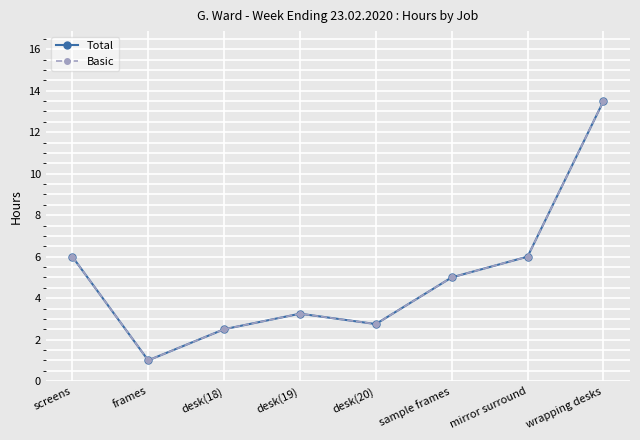

Does the chart have visible grid lines?

Yes